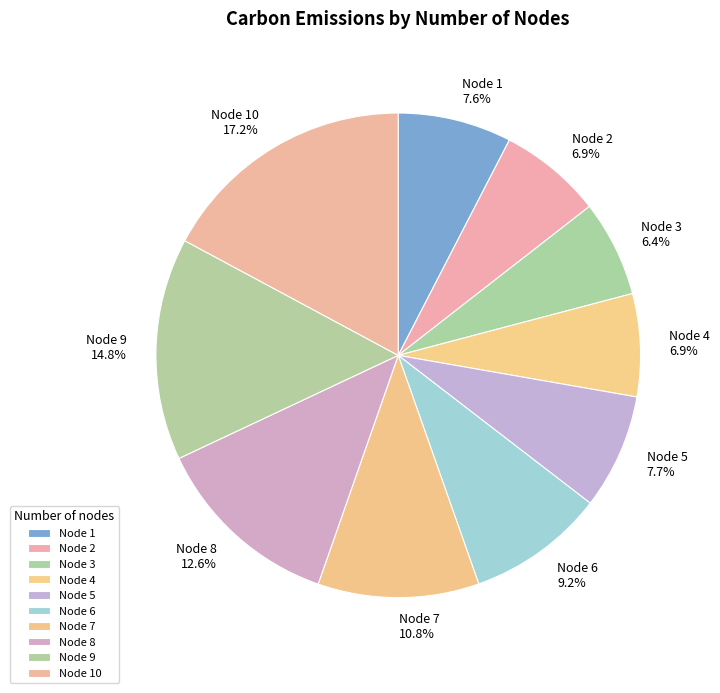

Which has a higher value, Node 9 or Node 1?

Node 9